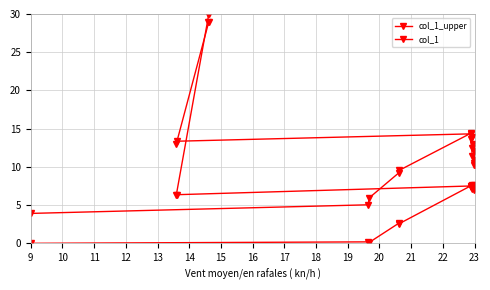

The value of col_1 at 17 is 3.8. True or false?

False